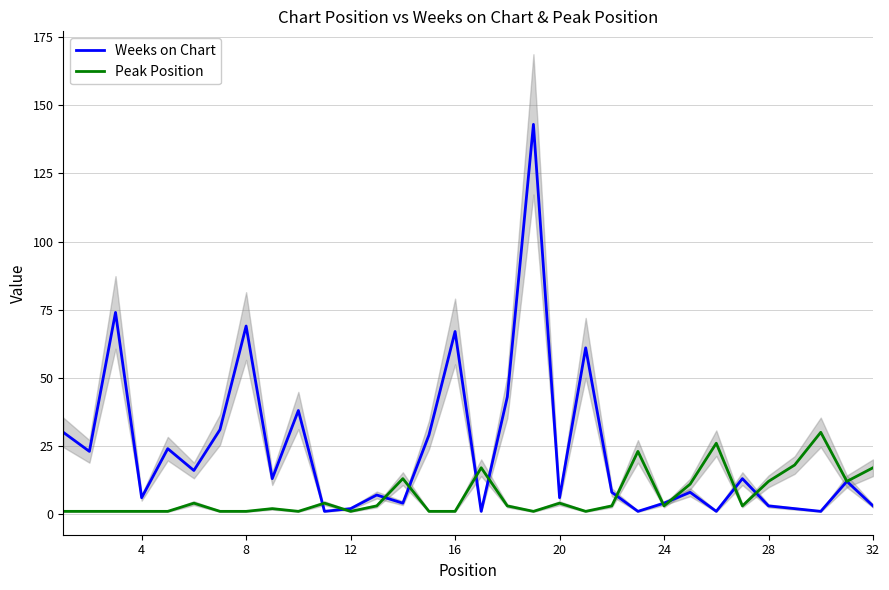

How many data points in Weeks on Chart are less than 12?

16